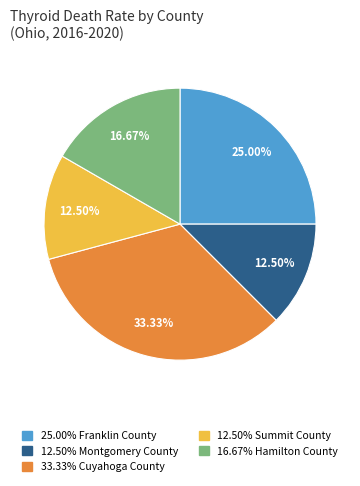

To the nearest percent, what is the difference between the largest and smallest slice percentages?

21%